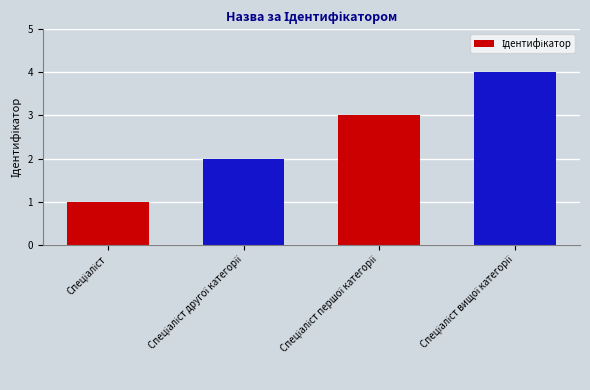

Reading left to right, what are all the values shown in this chart?

1	2	3	4